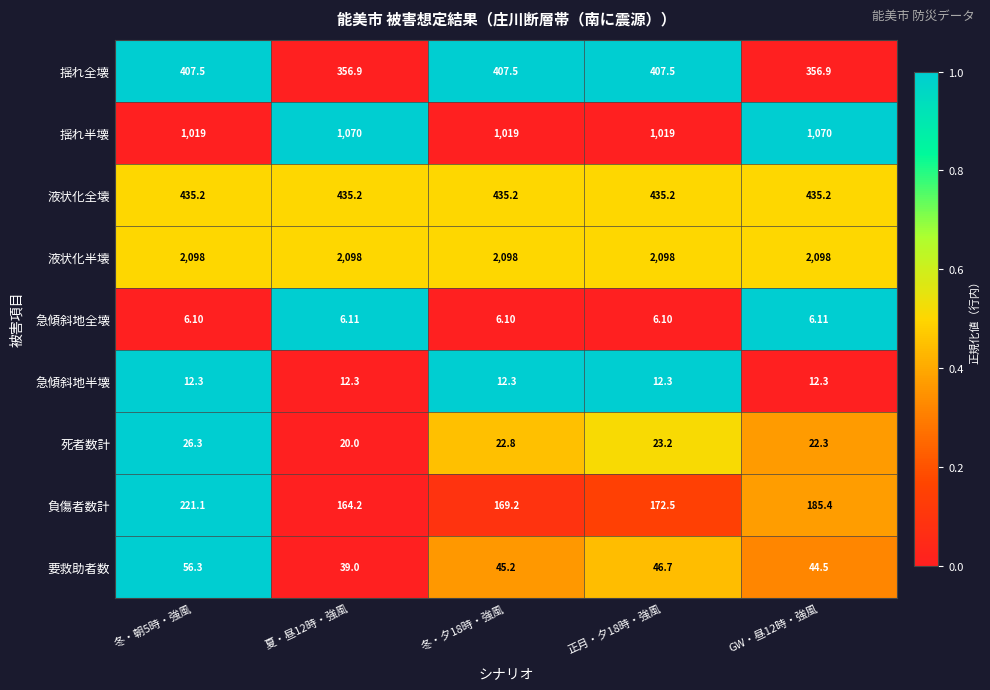

Which series has the largest total across all categories?

液状化半壊